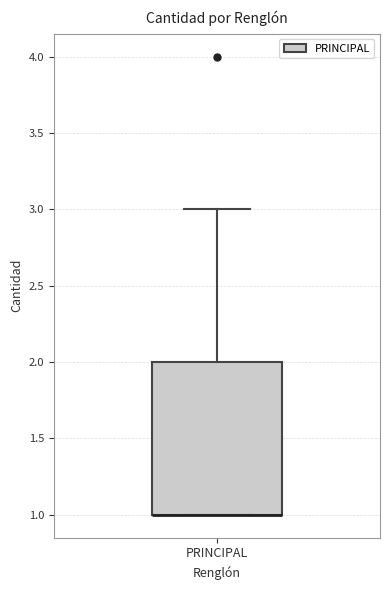

Where does the upper whisker of the box for PRINCIPAL end on the y-axis? The values are not printed on the chart, so give them approximately, as read against the axis.

3